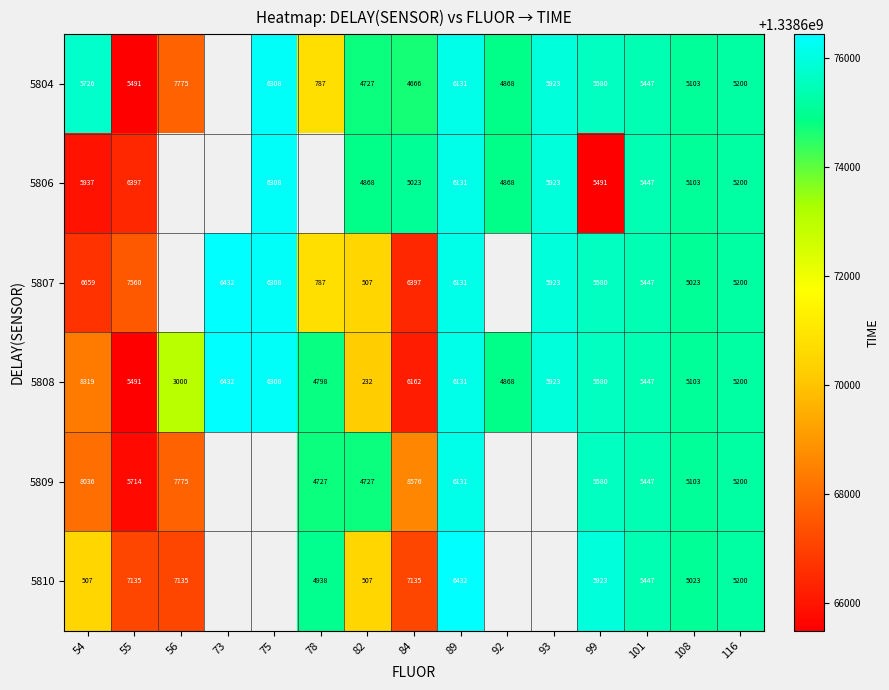

Is it true that 5808 equals 5580 at 99?

True